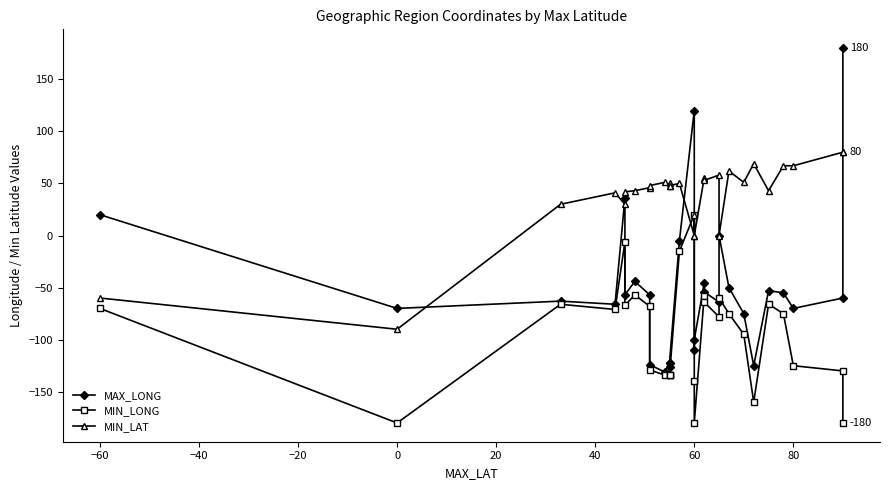

True or false: MIN_LAT has a value of 17 at 0.

False